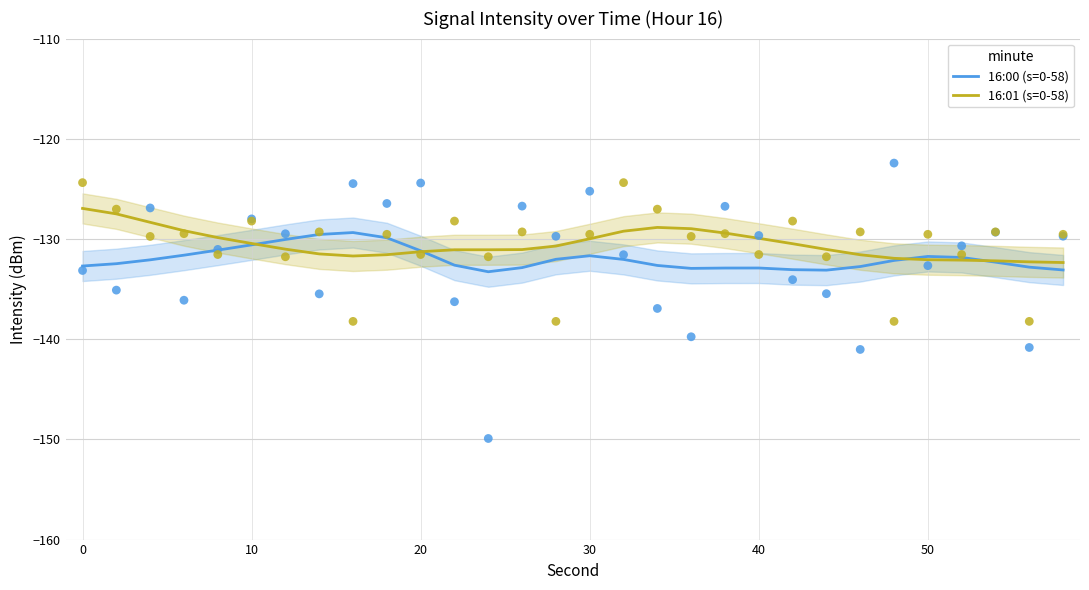

Is it true that 16:01 (s=0-58) equals -131.3 at 20?

True